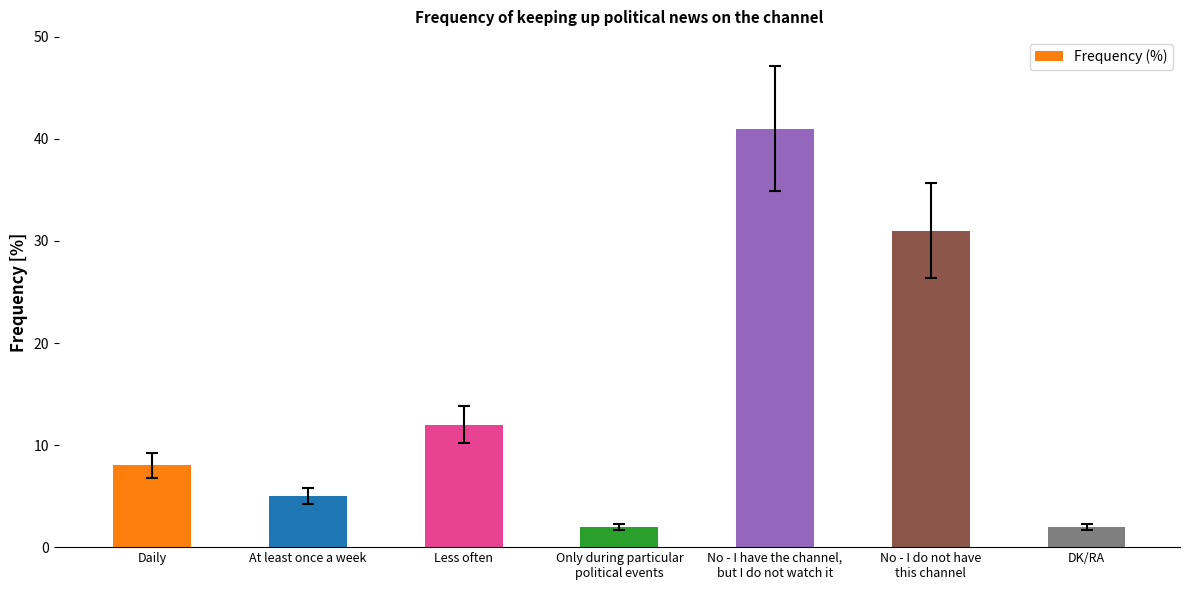

Between DK/RA and At least once a week, which is larger?

At least once a week